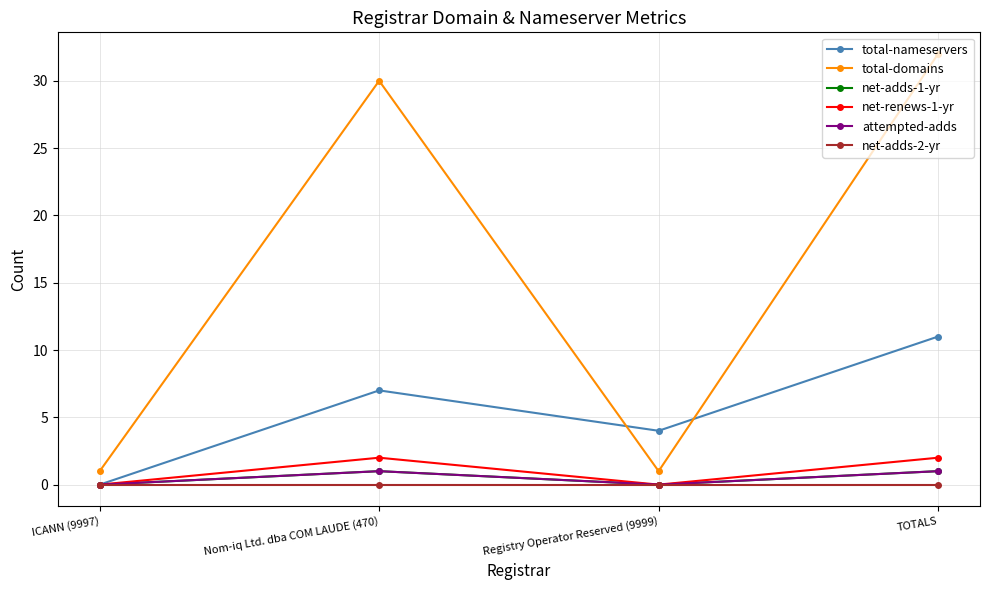

Is this an area chart (filled region under the line)?

No